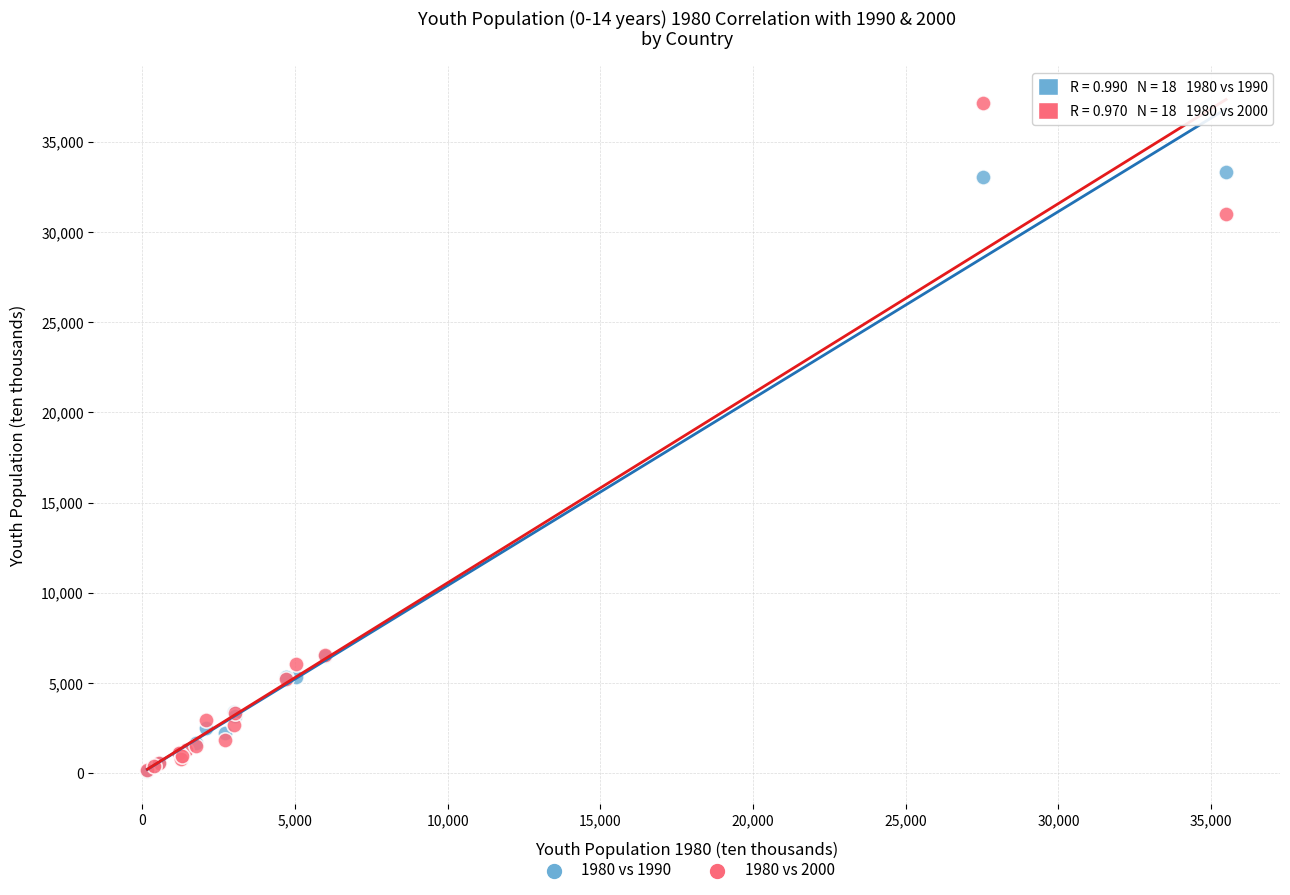

Which series has the largest Y range (max minus min)?

1980 vs 2000